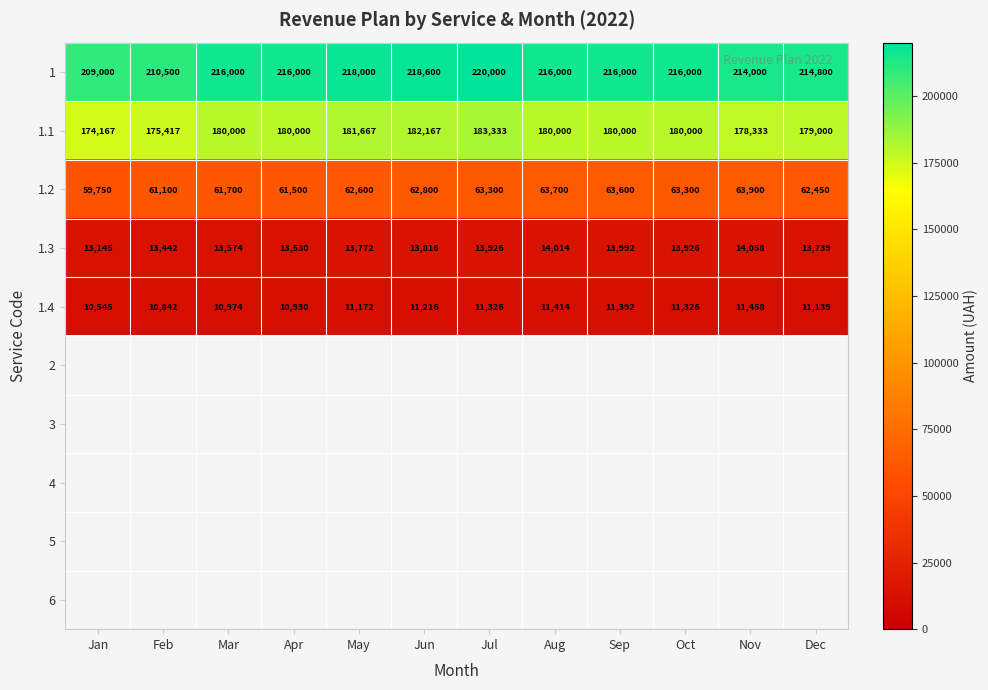

Where is 1.4 nearest to the value 11001?

Mar